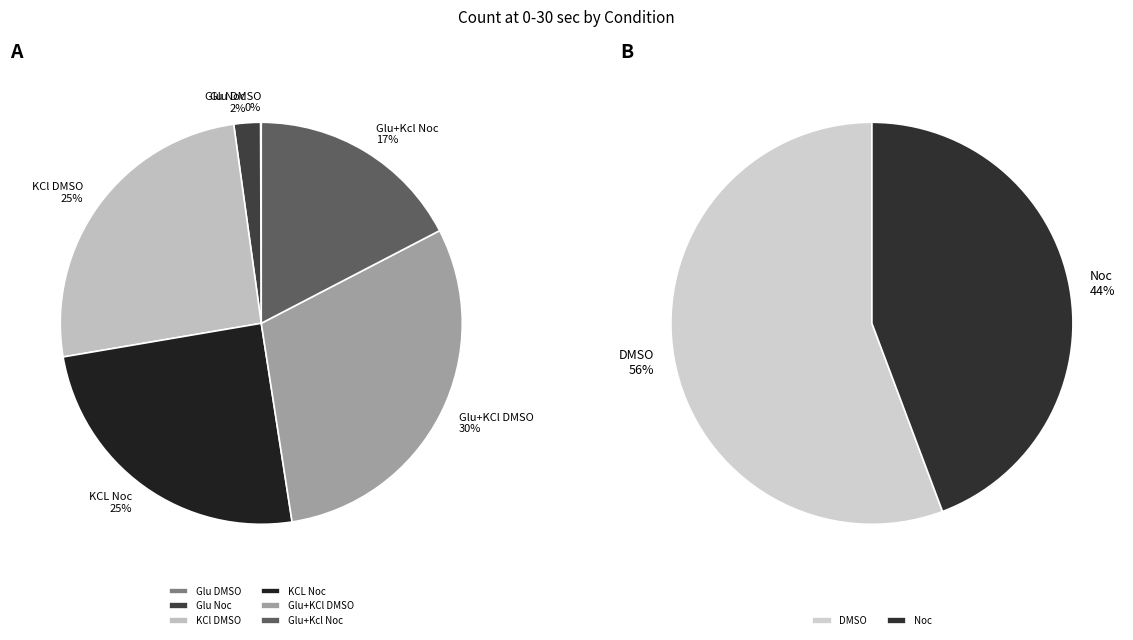

Rank the categories by value from lowest to highest.

Glu DMSO, Glu Noc, Glu+Kcl Noc, KCL Noc, KCl DMSO, Glu+KCl DMSO